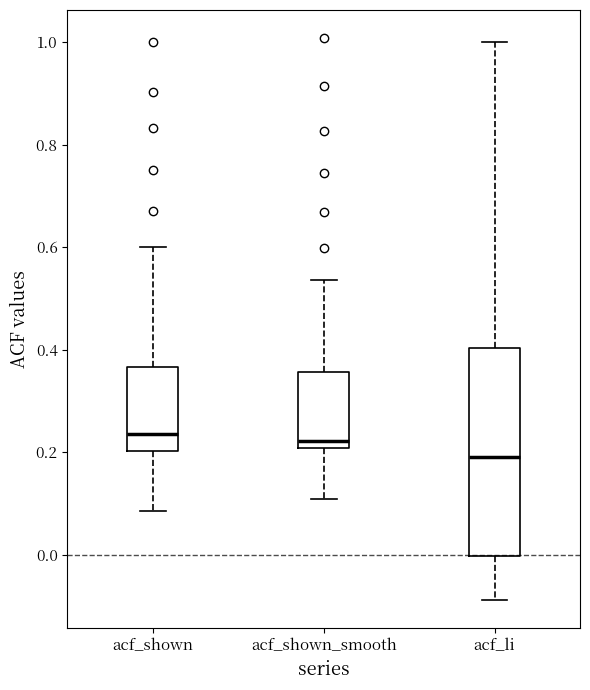

Reading left to right, read every box against the y-axis: the position of its median line, the range the box covers, and the ends of its whiskers. The values are not printed on the chart, so give them approximately, as read against the axis.

acf_shown: median 0.24, box 0.20 to 0.36, whiskers 0.08 to 0.60
acf_shown_smooth: median 0.22, box 0.20 to 0.36, whiskers 0.10 to 0.54
acf_li: median 0.20, box 0.00 to 0.40, whiskers -0.08 to 1.00